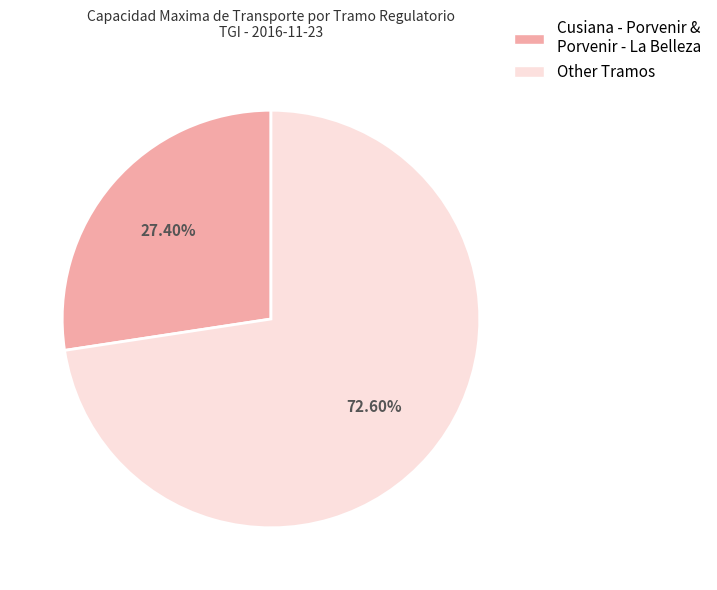

Does any single category account for the majority?

Yes